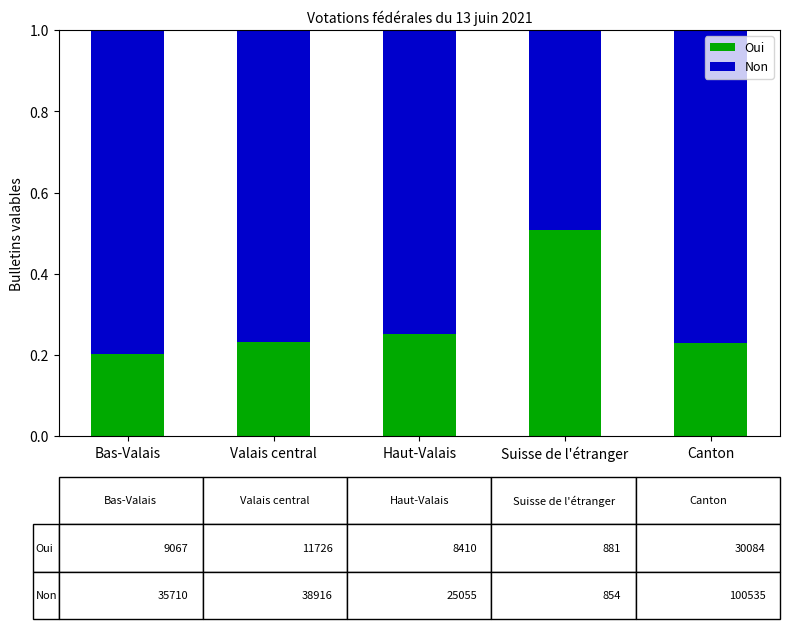

Which category has the lowest value in the Oui series?

Bas-Valais